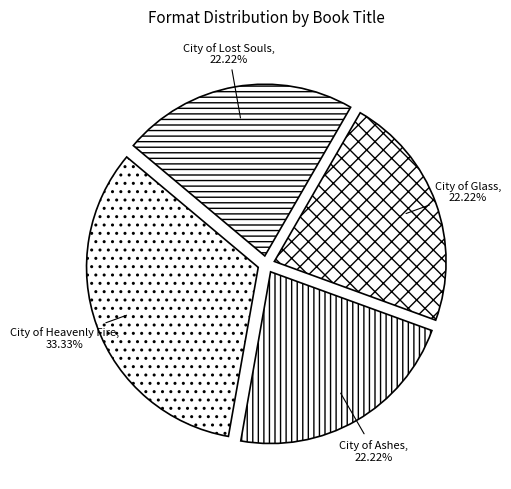

Combined, do City of Ashes and City of Lost Souls account for over 50%?

No